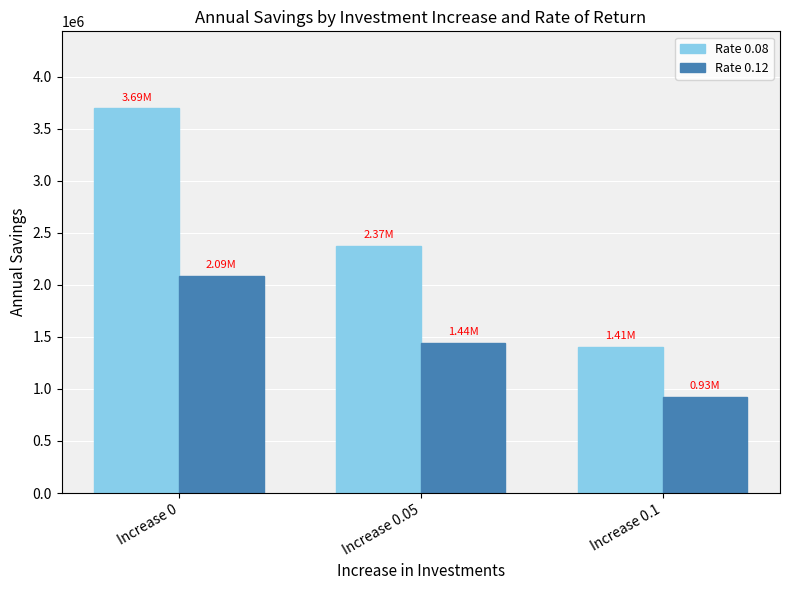

What is the value of the Rate 0.08 bar at the 1st from the left?

3694847.9